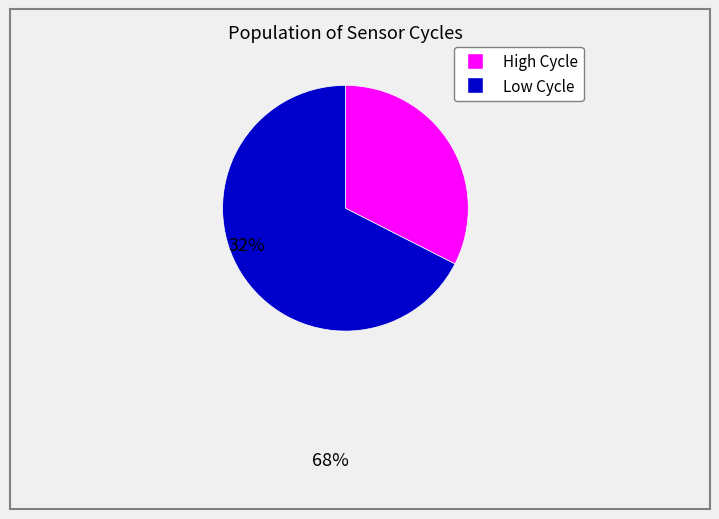

Does any single category account for the majority?

Yes